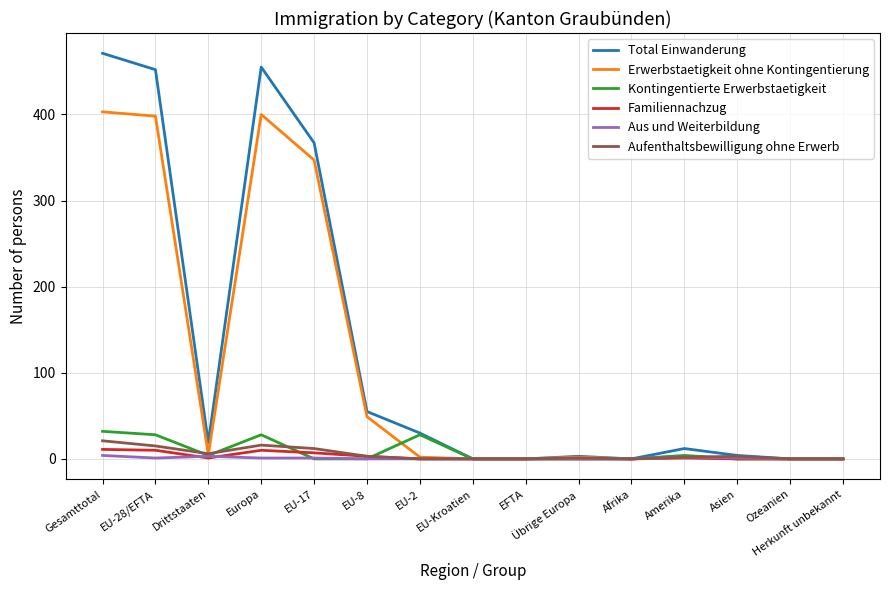

True or false: Erwerbstaetigkeit ohne Kontingentierung has more than 0 points higher than both neighbors.

True